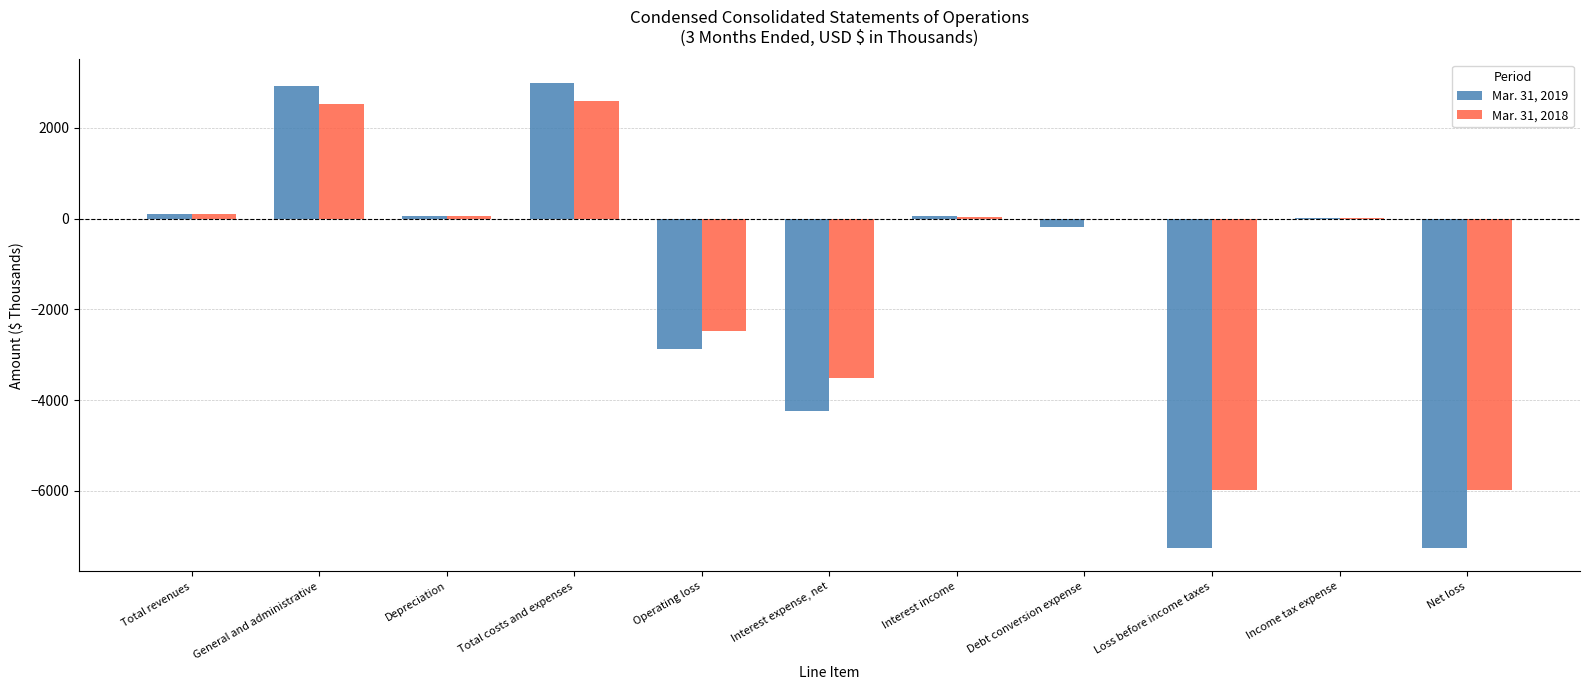

How many categories are shown in the chart?

11